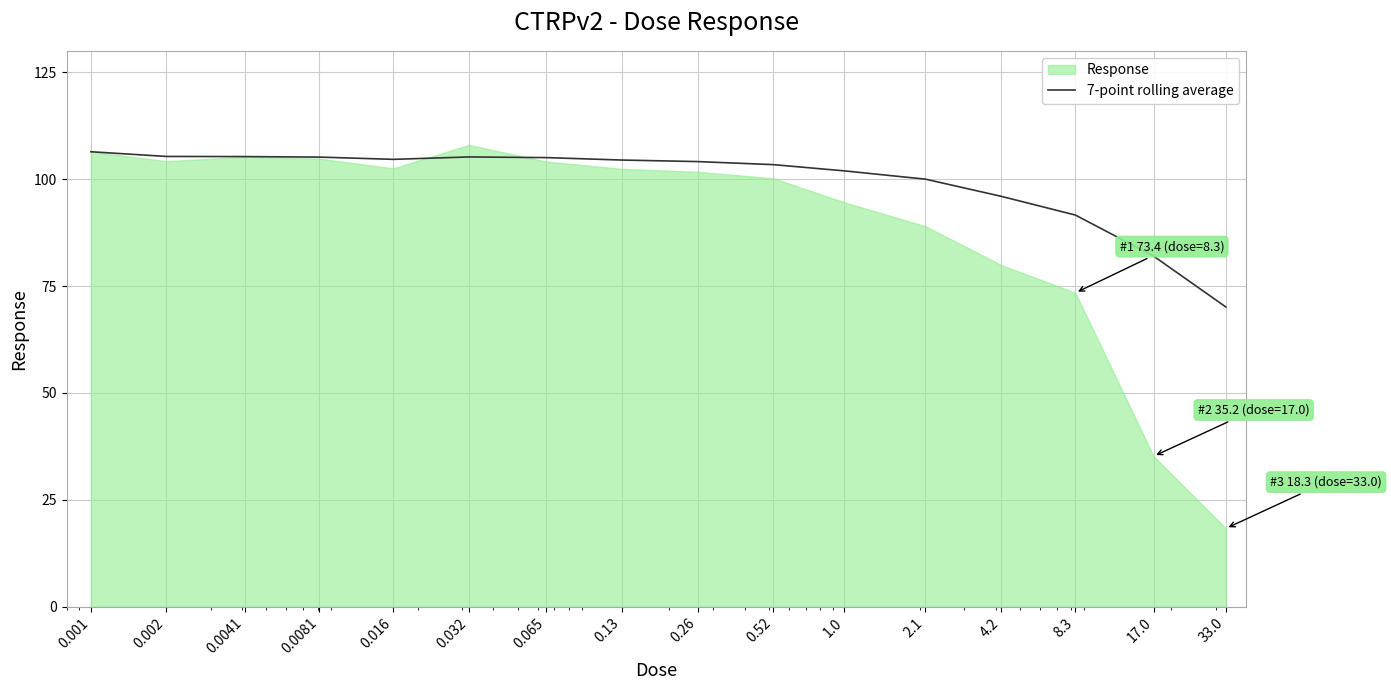

How many data points are above 104?

9